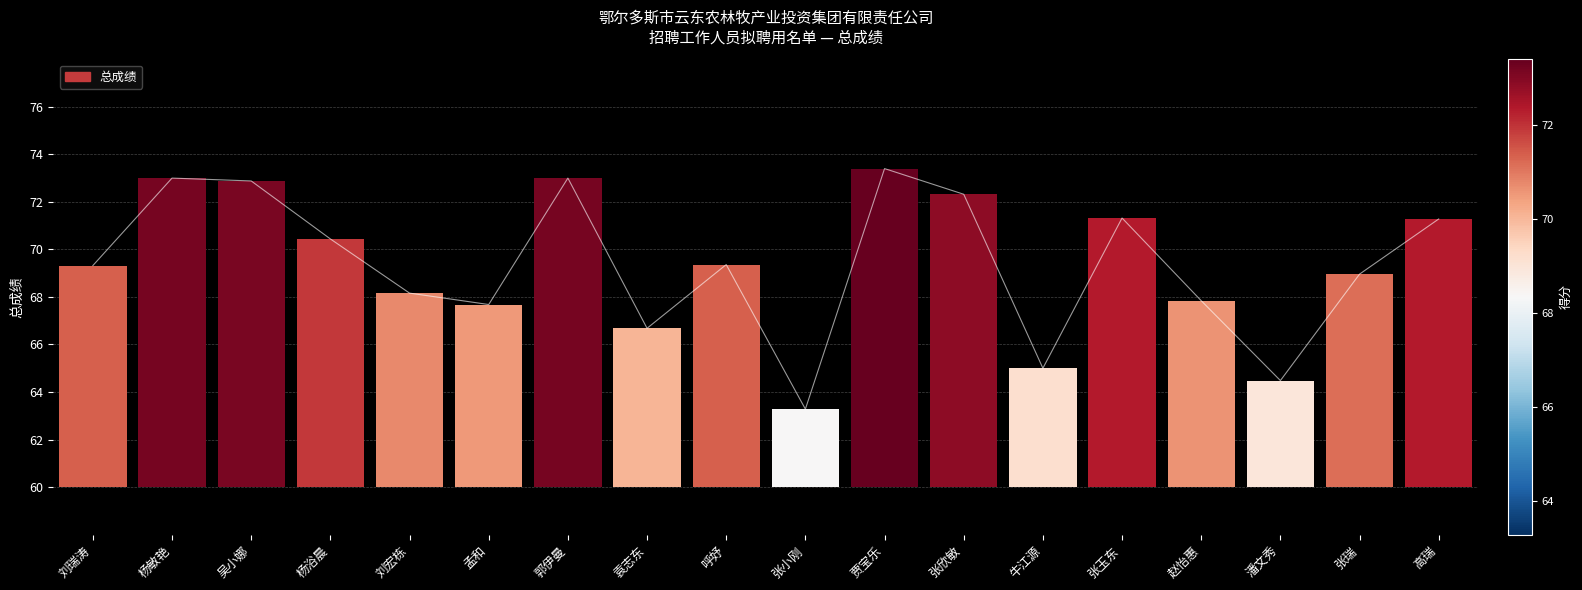

What position from the left is 杨敏艳?

2